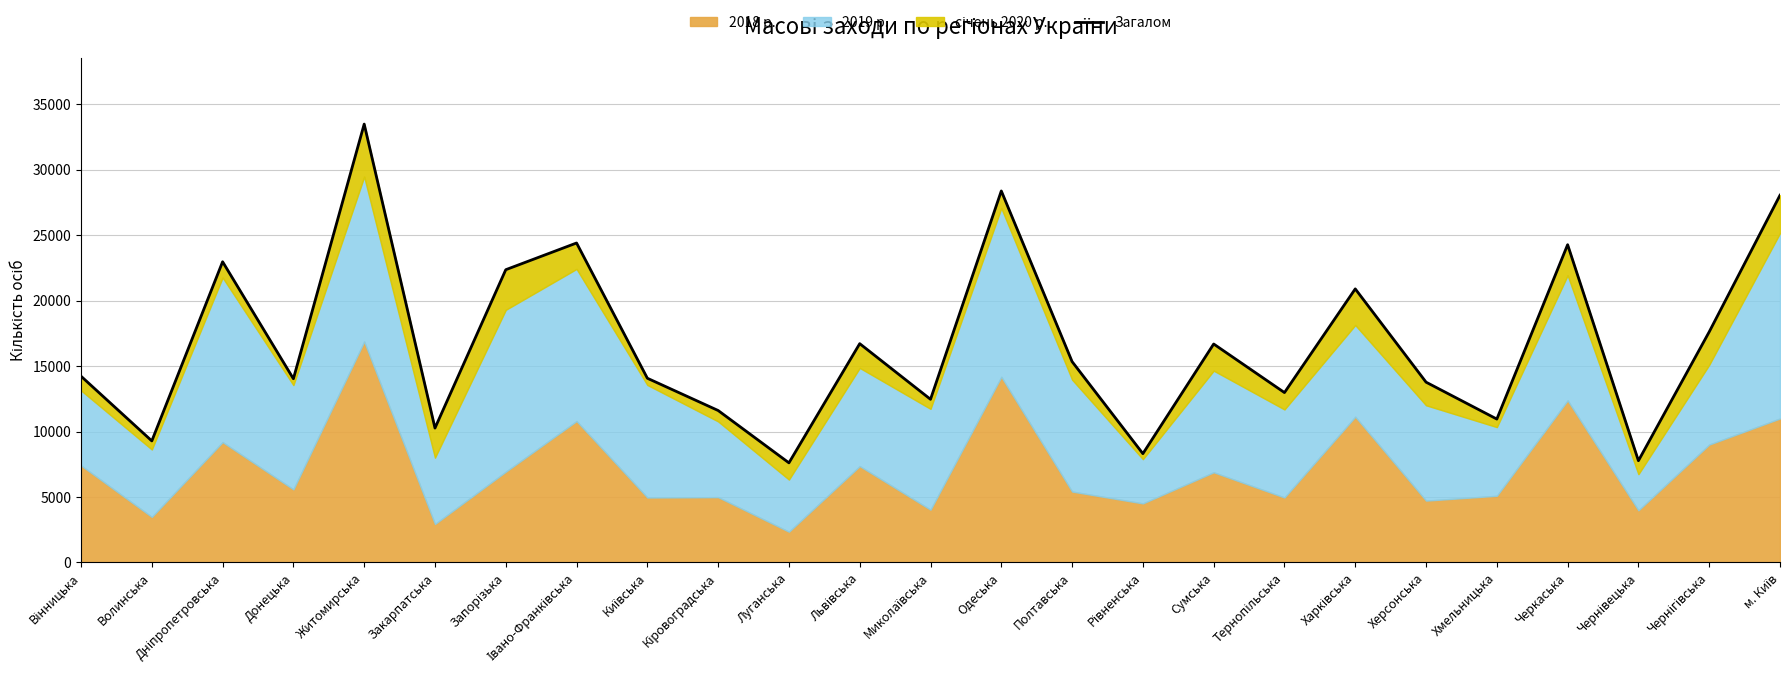

Rank the categories by value from lowest to highest.

Луганська, Чернівецька, Рівненська, Волинська, Закарпатська, Хмельницька, Кіровоградська, Миколаївська, Тернопільська, Херсонська, Донецька, Київська, Вінницька, Полтавська, Сумська, Львівська, Чернігівська, Харківська, Запорізька, Дніпропетровська, Черкаська, Івано-Франківська, м. Київ, Одеська, Житомирська